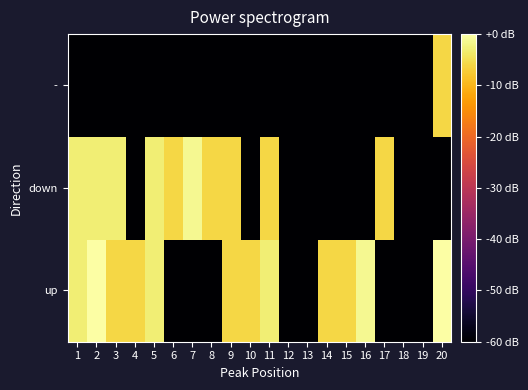

Which series changed the most between 9 and 14?

down